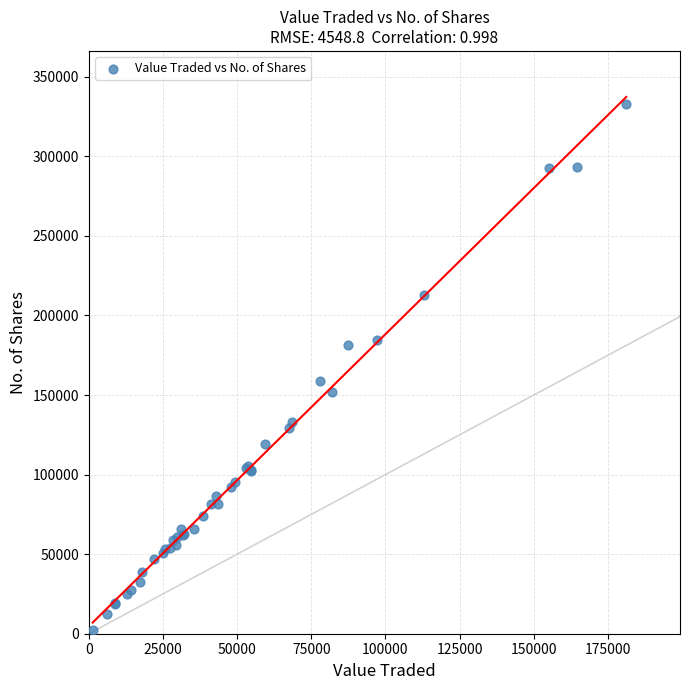

What Y value in the scatter plot is closest to 167756?

158589